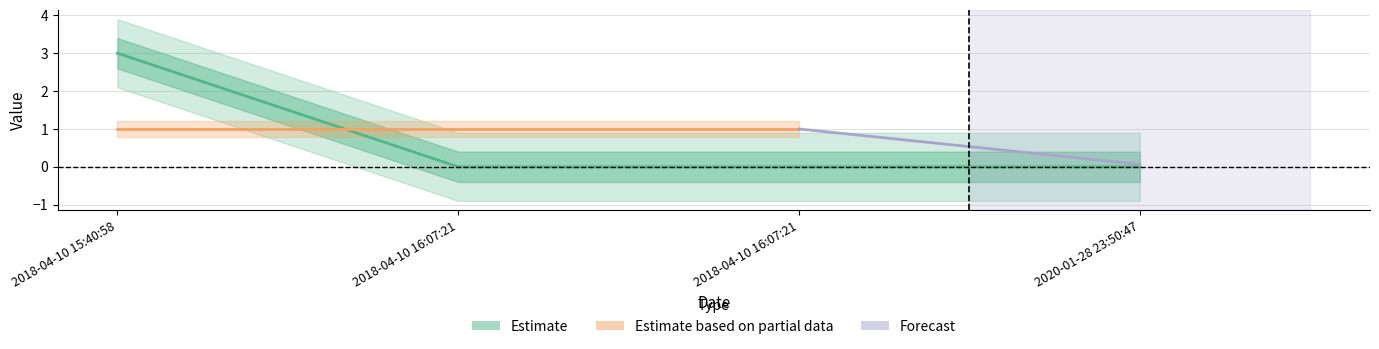

Reading left to right, transcribe all the data shown in this chart.

2018-04-10 15:40:58=3	2018-04-10 16:07:21=0	2018-04-10 16:07:21=0	2020-01-28 23:50:47=0